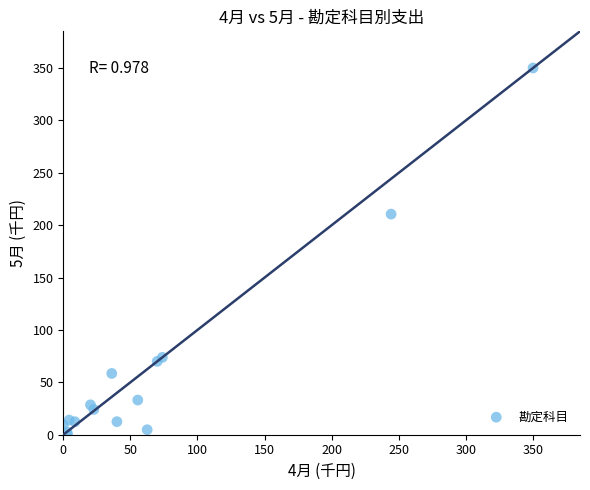

What Y value in the scatter plot is closest to 175?

210.5